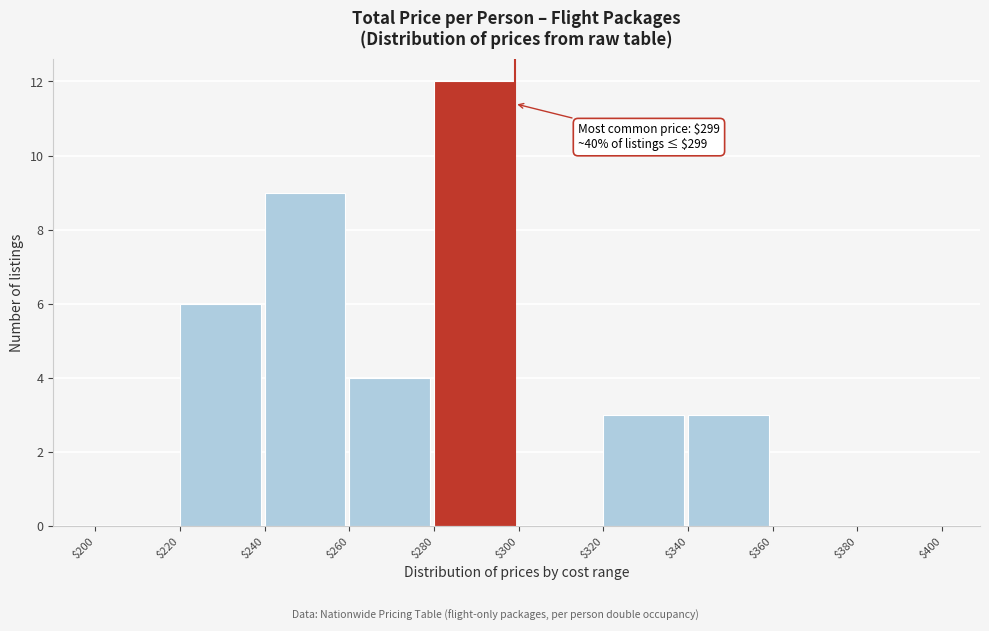

Over which range of the x-axis is the bar tallest?

$280 to $300